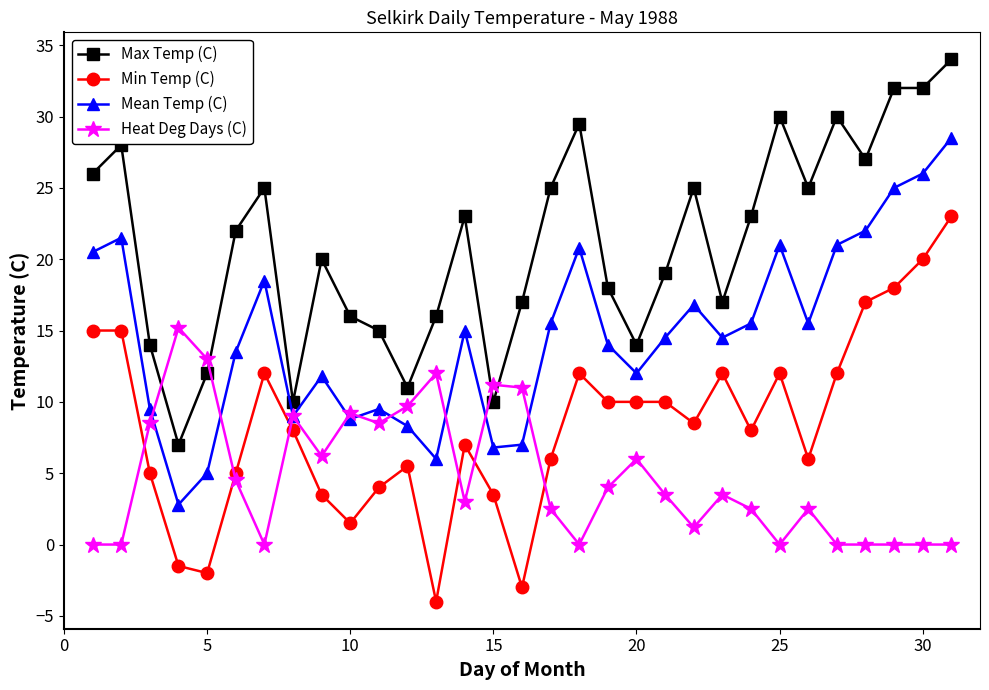

Which series has the largest total across all categories?

Max Temp (C)